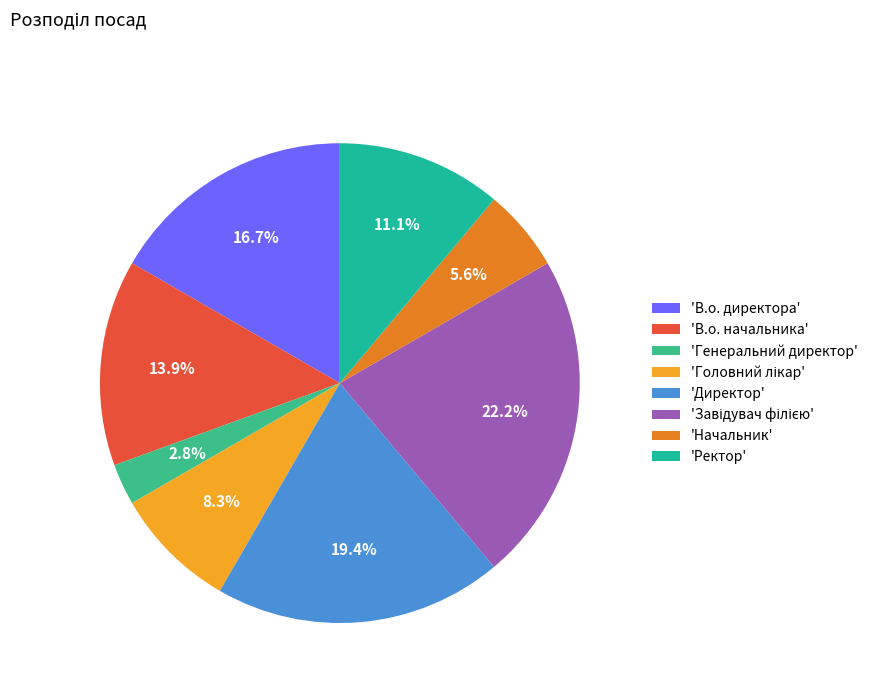

How many slices are in this pie chart?

8